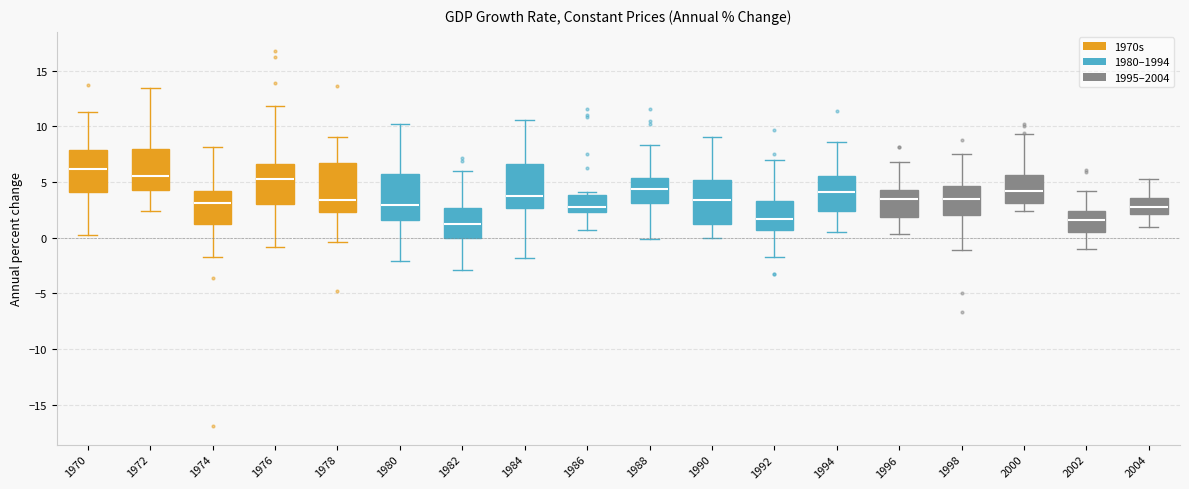

Reading left to right, read every box against the y-axis: the position of its median line, the range the box covers, and the ends of its whiskers. The values are not printed on the chart, so give them approximately, as read against the axis.

1970: median 6.0, box 4.0 to 8.0, whiskers 0.0 to 11.5
1972: median 5.5, box 4.5 to 8.0, whiskers 2.5 to 13.5
1974: median 3.0, box 1.0 to 4.0, whiskers -1.5 to 8.0
1976: median 5.5, box 3.0 to 6.5, whiskers -1.0 to 12.0
1978: median 3.5, box 2.5 to 6.5, whiskers -0.5 to 9.0
1980: median 3.0, box 1.5 to 5.5, whiskers -2.0 to 10.0
1982: median 1.0, box 0.0 to 2.5, whiskers -3.0 to 6.0
1984: median 3.5, box 2.5 to 6.5, whiskers -2.0 to 10.5
1986: median 3.0, box 2.5 to 4.0, whiskers 0.5 to 4.0 (just above the box's upper edge)
1988: median 4.5, box 3.0 to 5.5, whiskers 0.0 to 8.5
1990: median 3.5, box 1.0 to 5.0, whiskers 0.0 to 9.0
1992: median 1.5, box 0.5 to 3.5, whiskers -1.5 to 7.0
1994: median 4.0, box 2.5 to 5.5, whiskers 0.5 to 8.5
1996: median 3.5, box 2.0 to 4.5, whiskers 0.5 to 7.0
1998: median 3.5, box 2.0 to 4.5, whiskers -1.0 to 7.5
2000: median 4.0, box 3.0 to 5.5, whiskers 2.5 to 9.5
2002: median 1.5, box 0.5 to 2.5, whiskers -1.0 to 4.0
2004: median 3.0, box 2.0 to 3.5, whiskers 1.0 to 5.5